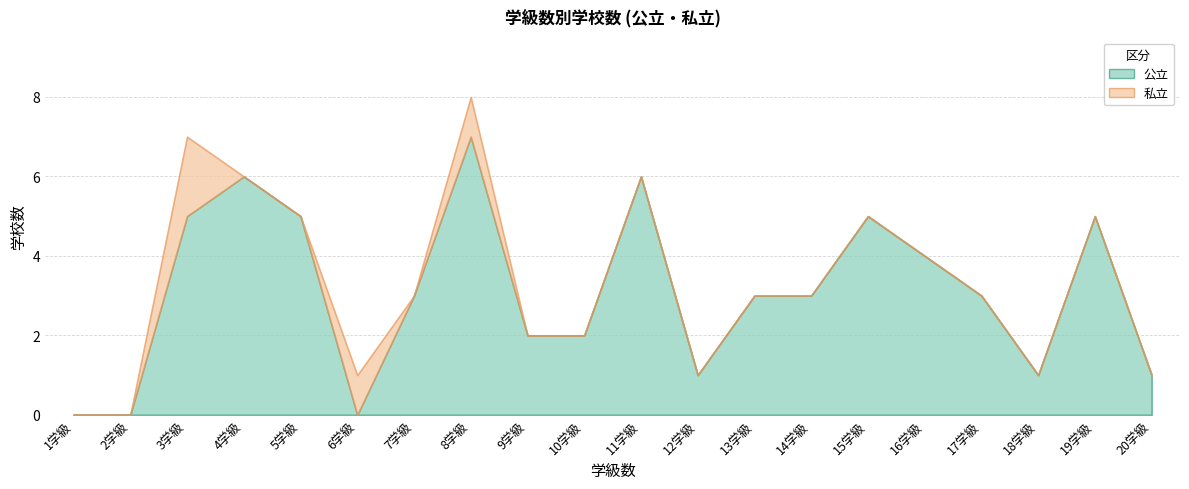

What position from the left is 1学級?

1